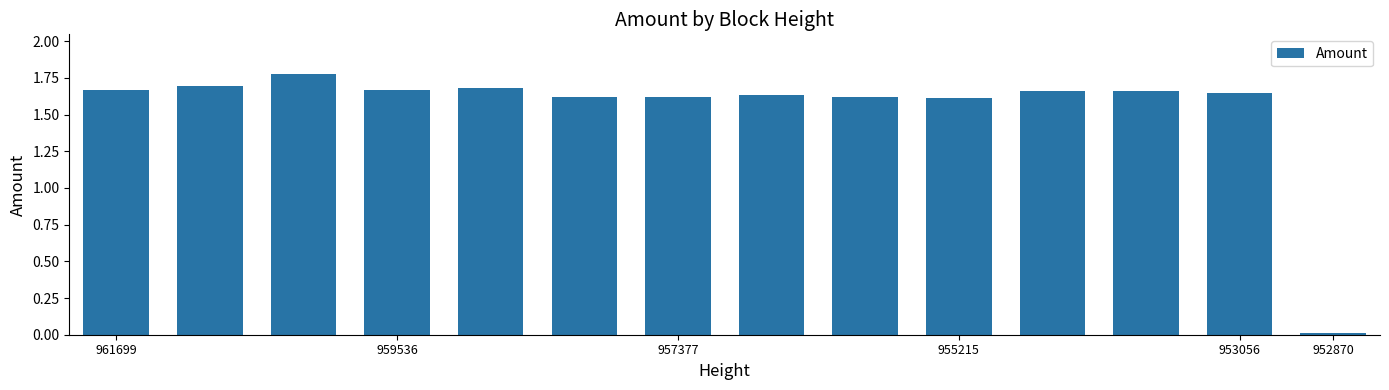

What is the sum of all values?

21.6